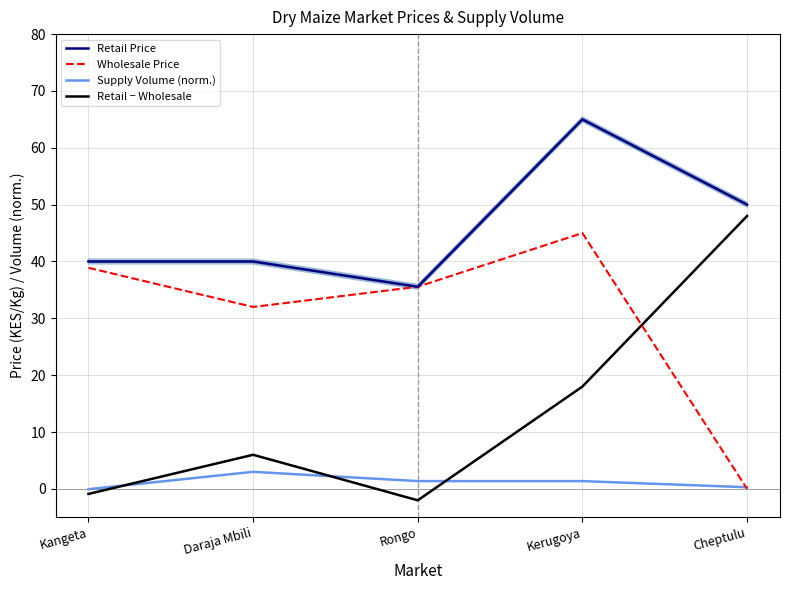

What are all the series names shown in the legend?

Retail Price, Wholesale Price, Supply Volume (norm.), Retail − Wholesale